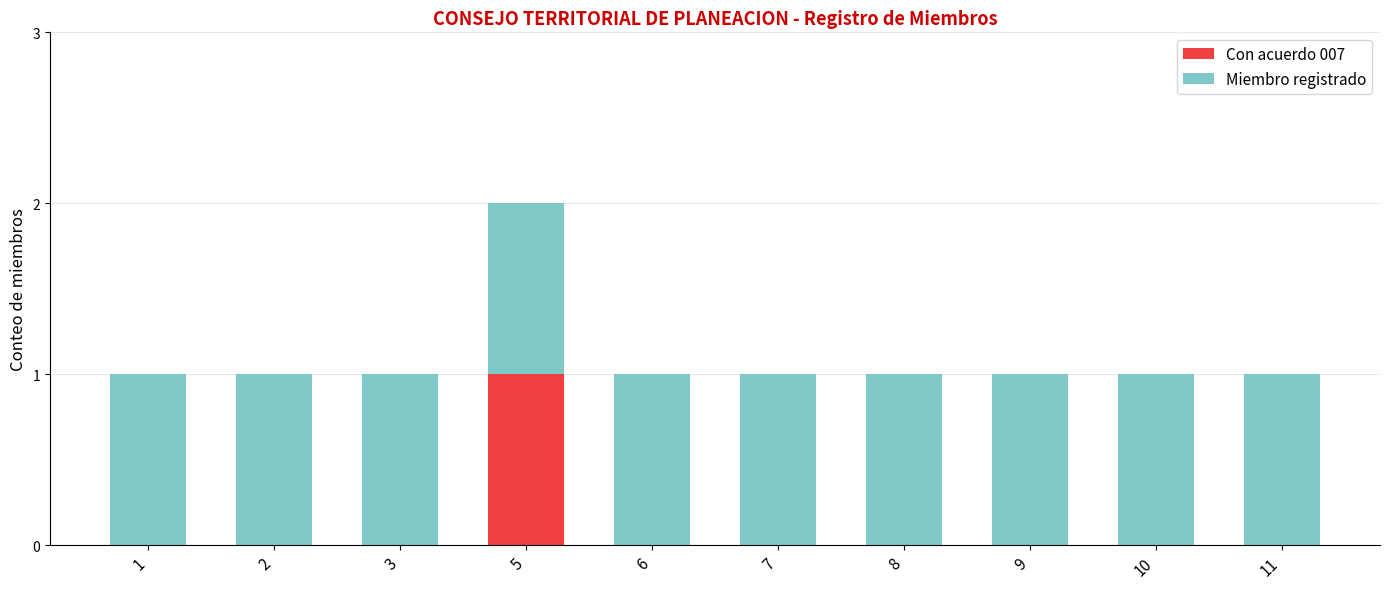

What are all the series names shown in the legend?

Con acuerdo 007, Miembro registrado